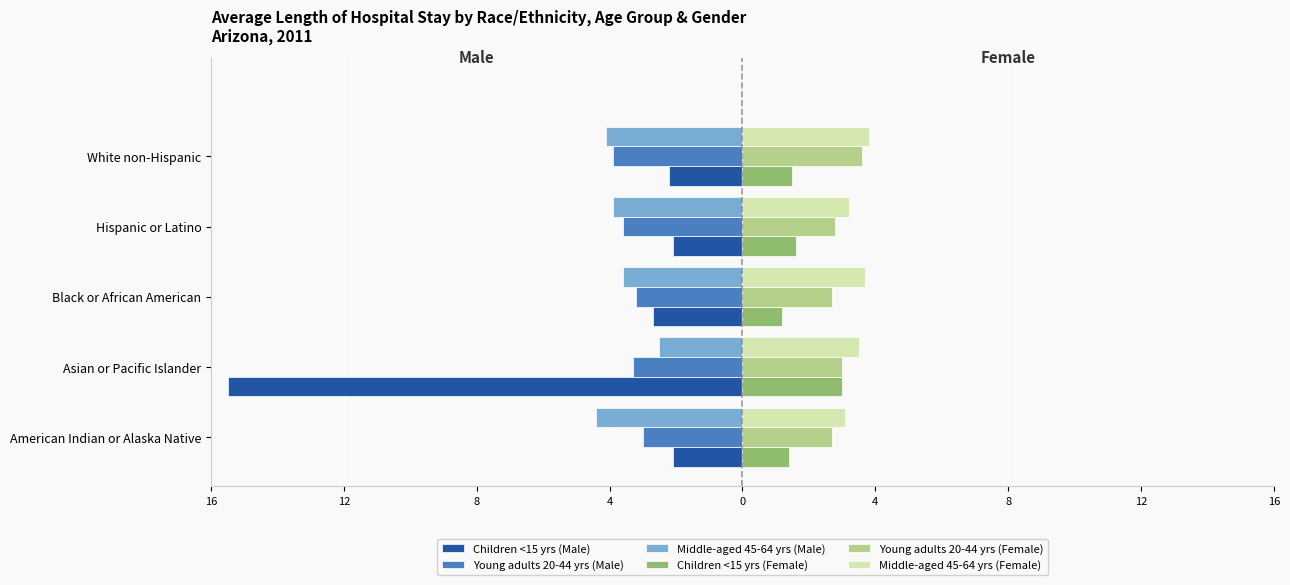

What are all the series names shown in the legend?

Children <15 yrs (Male), Young adults 20-44 yrs (Male), Middle-aged 45-64 yrs (Male), Children <15 yrs (Female), Young adults 20-44 yrs (Female), Middle-aged 45-64 yrs (Female)